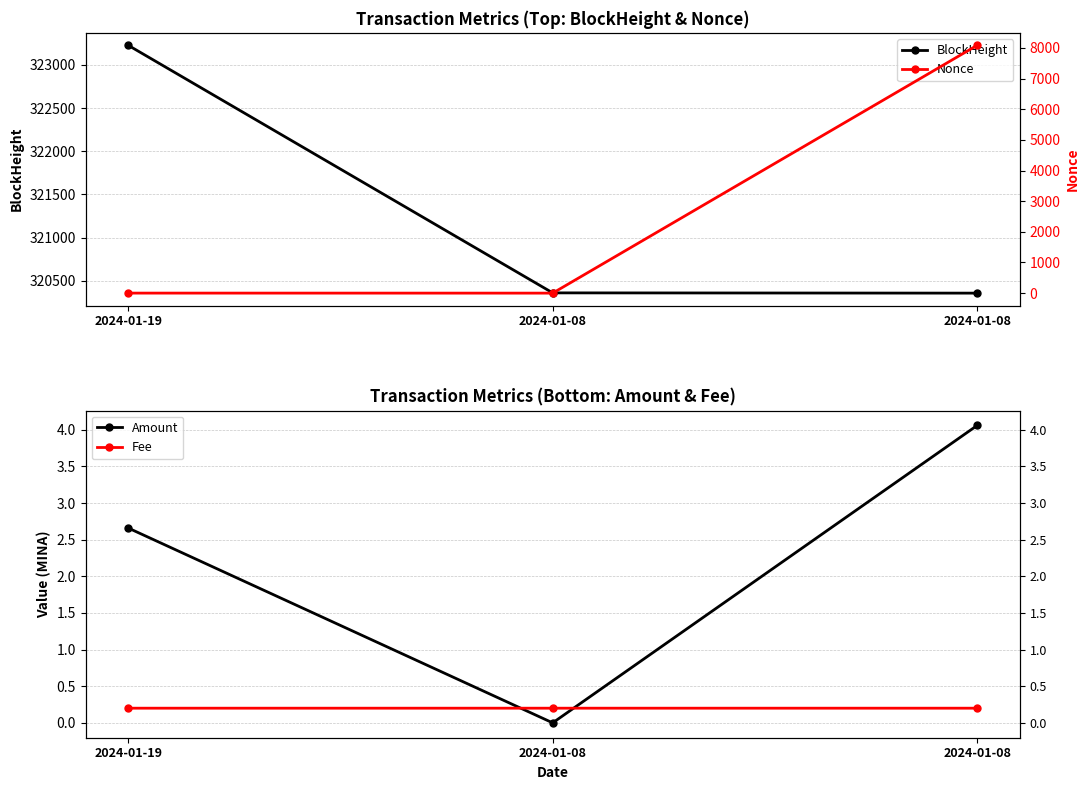

What is the sum of all Amount values?

6.7